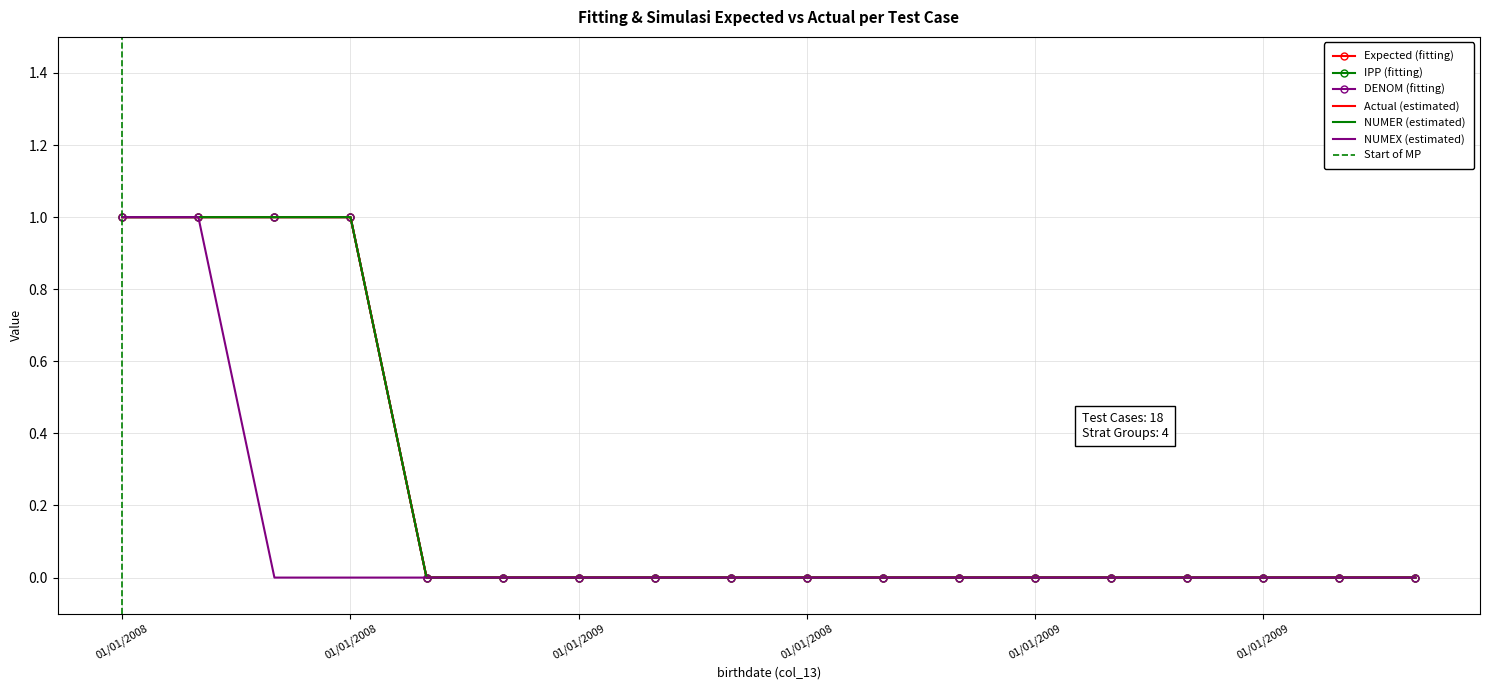

True or false: DENOM has a value of 0 at 01/01/2008.

True